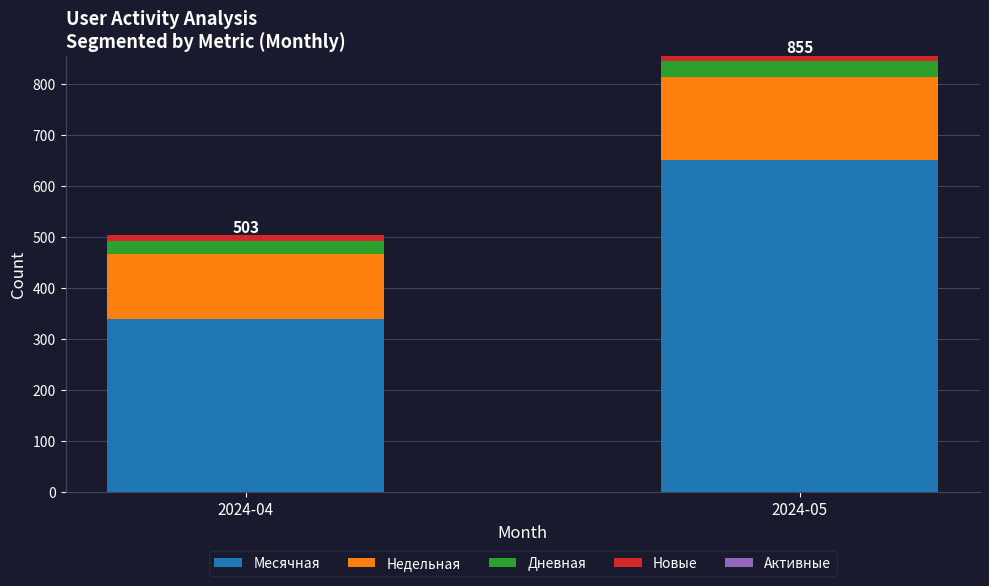

What is the sum of all Месячная values?

989